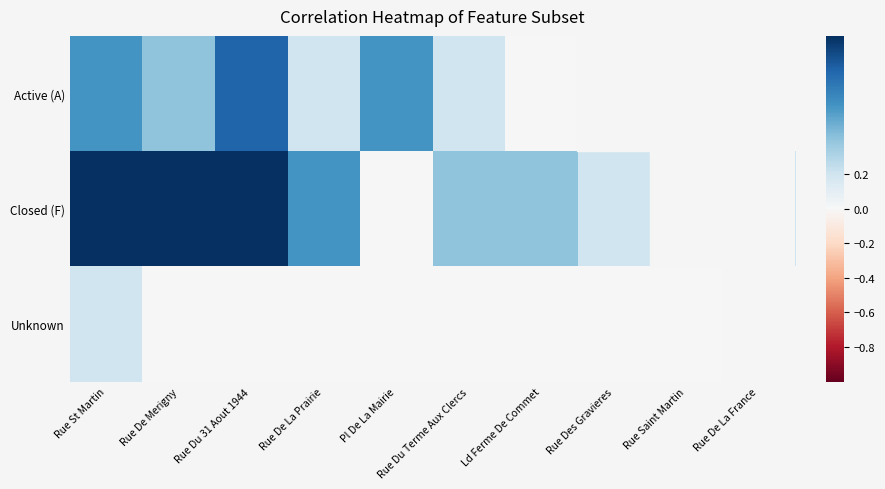

Which has a higher value, Rue Du 31 Aout 1944 or Rue De Merigny?

Rue Du 31 Aout 1944